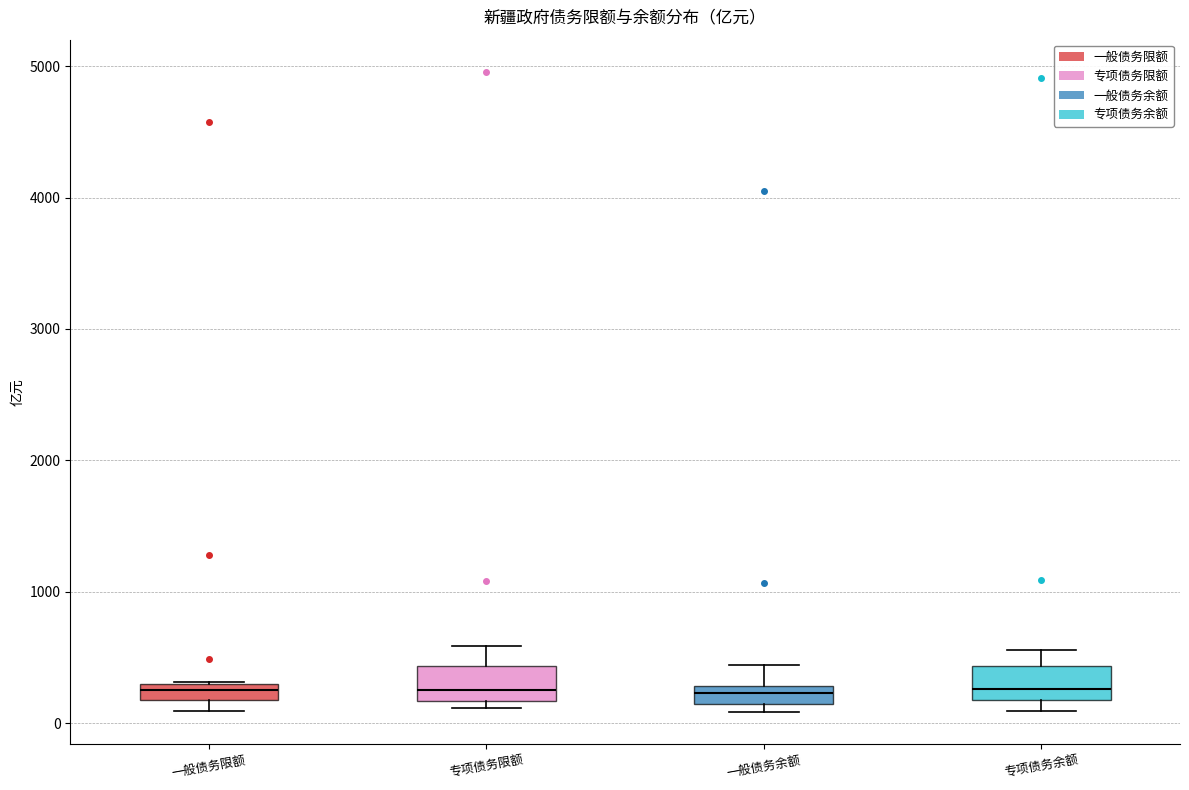

Where is the upper edge of the box for 专项债务限额 on the y-axis? The values are not printed on the chart, so give them approximately, as read against the axis.

400